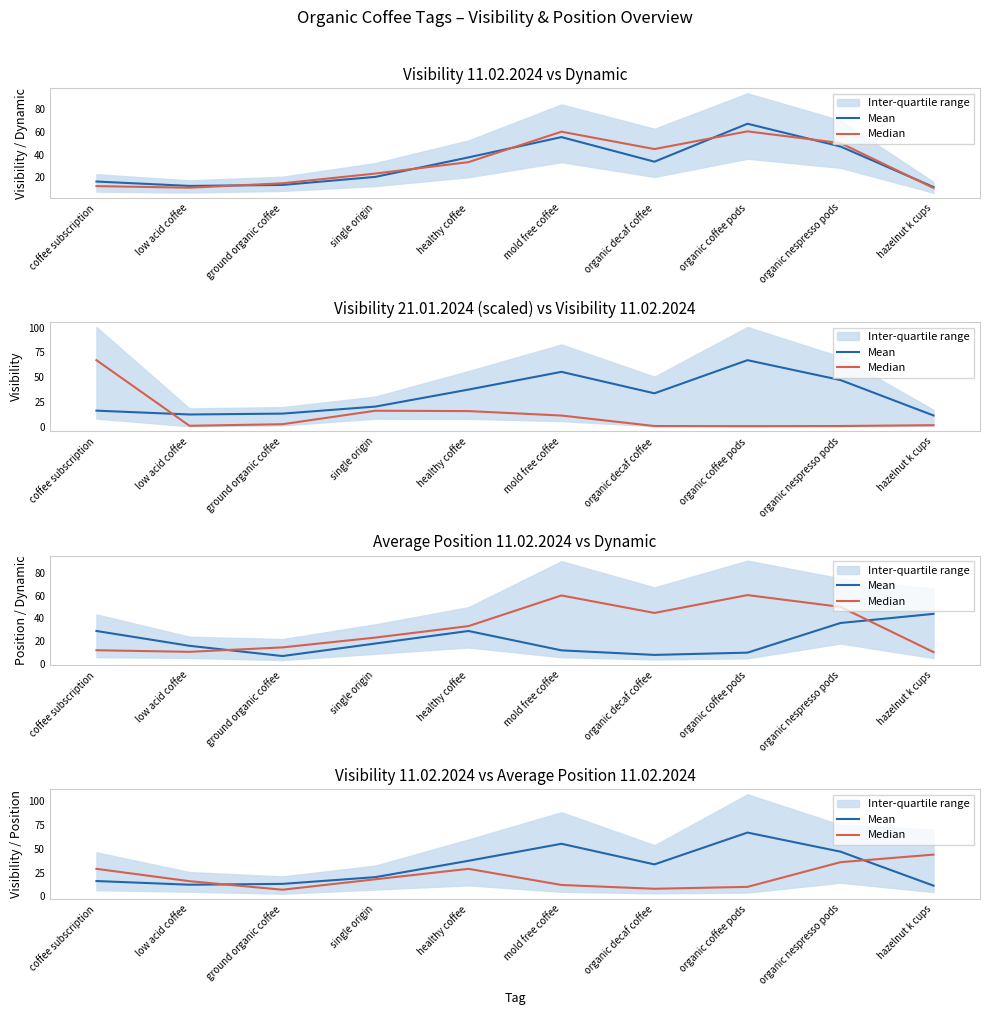

What is the difference between the highest and lowest values at coffee subscription?

12.9